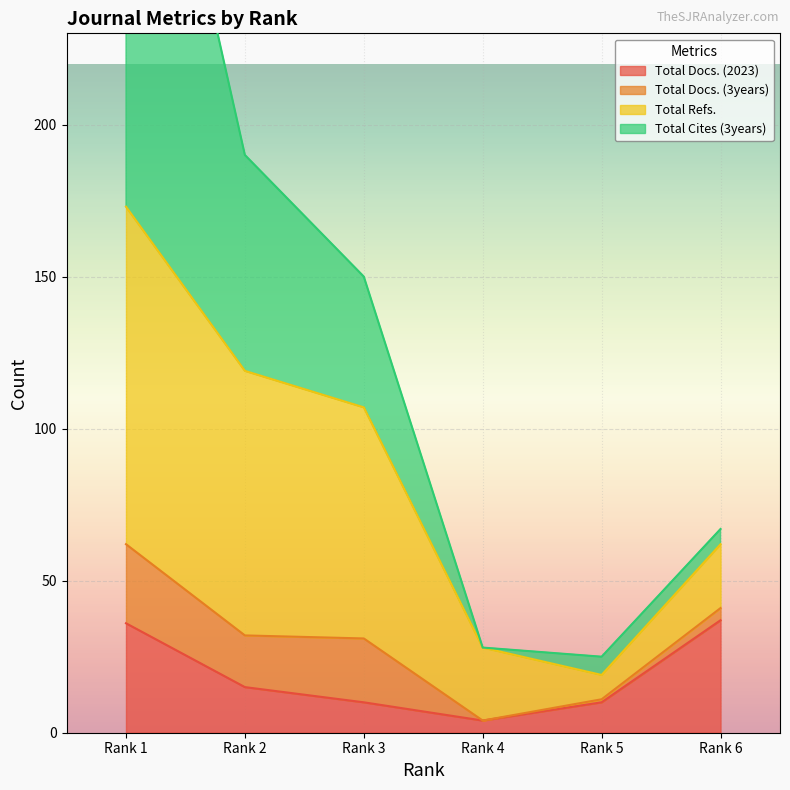

Where is Total Docs. (2023) nearest to the value 20?

Rank 2